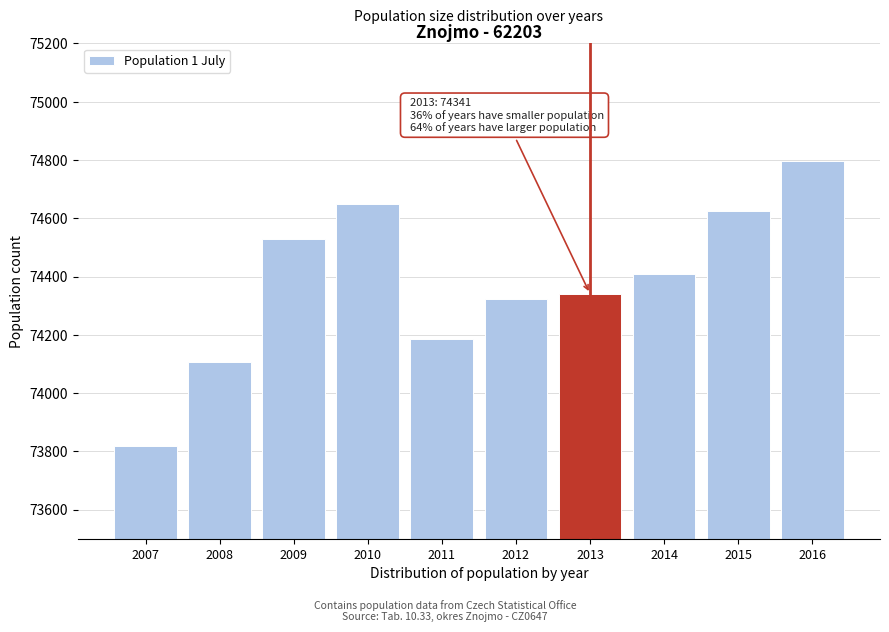

Reading left to right, transcribe all the data shown in this chart.

73818	74107	74529	74649	74187	74324	74341	74407	74624	74797